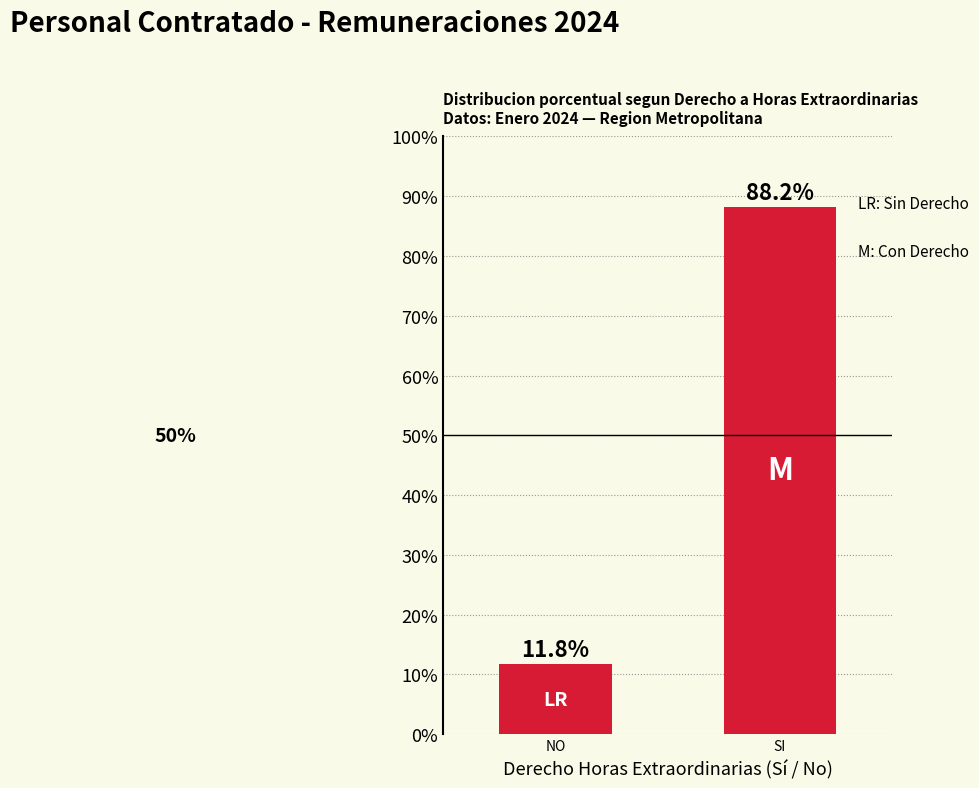

What is the sum of all values?

100.0